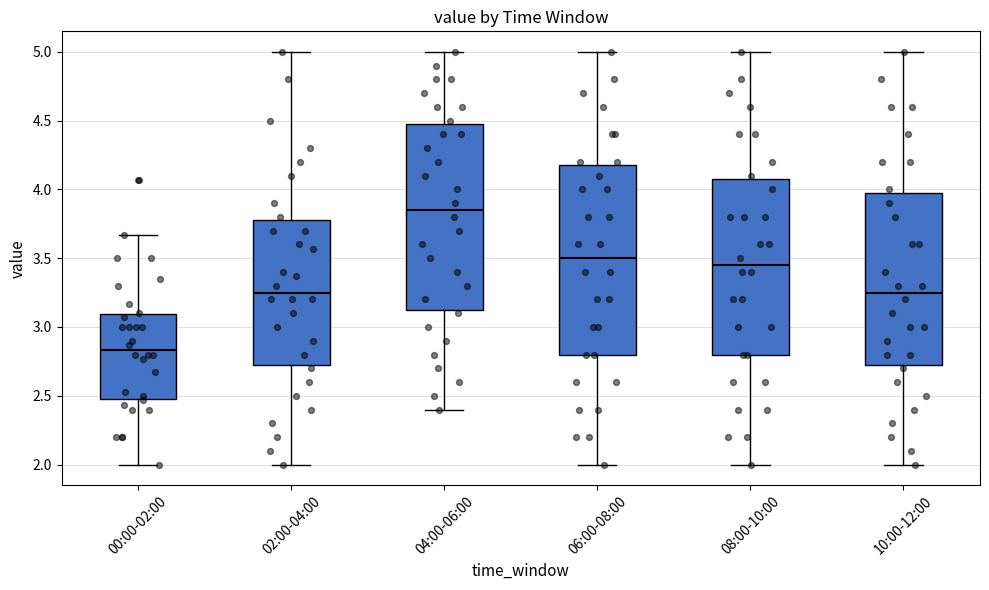

Which box has the lowest median line?

00:00-02:00